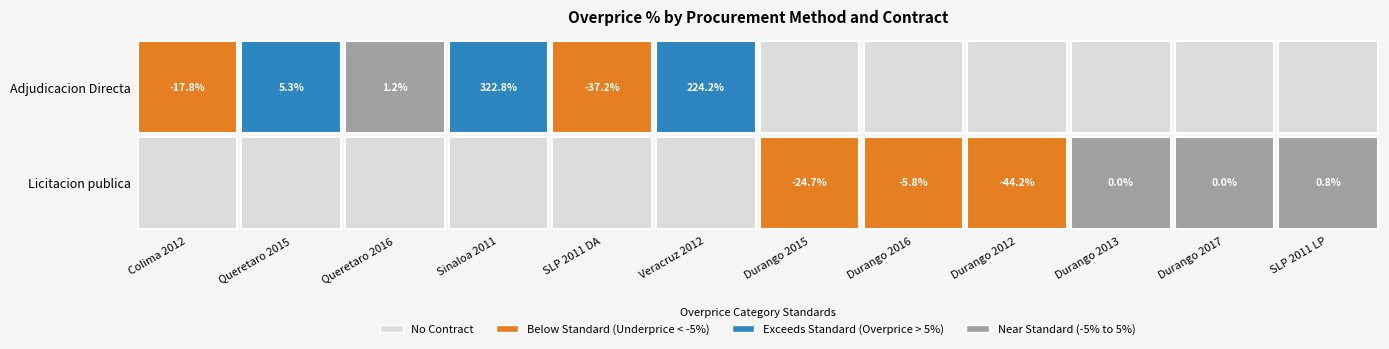

At how many categories does at least one series exceed 180?

2